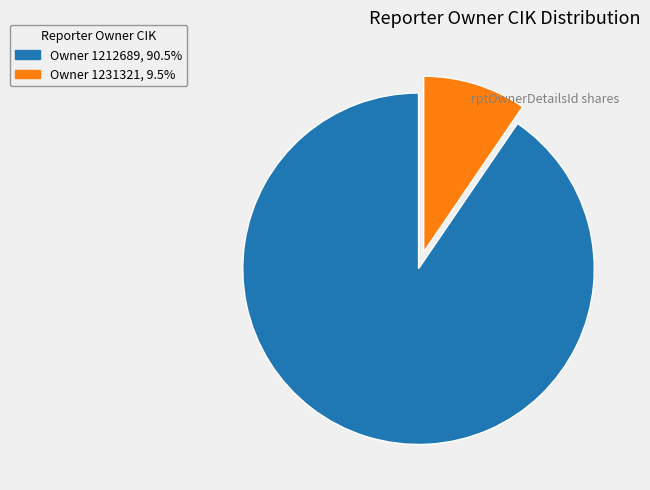

Is there a majority slice in this chart?

Yes